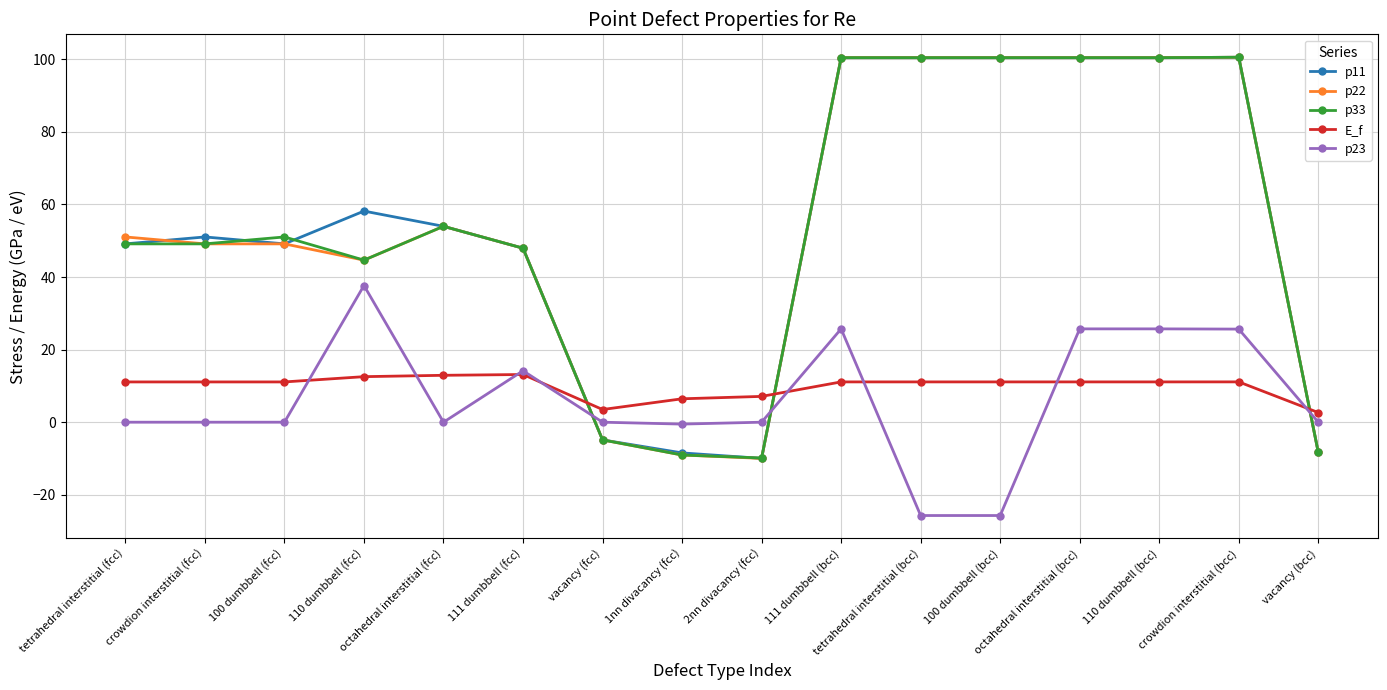

At how many categories does at least one series exceed 30?

12